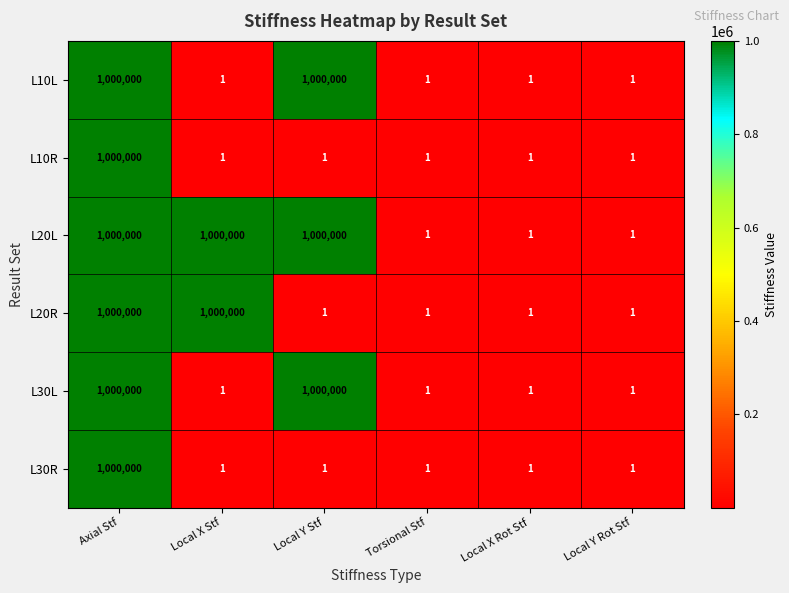

What value does the L20R series have at Local X Stf, to the nearest 10?

1000000